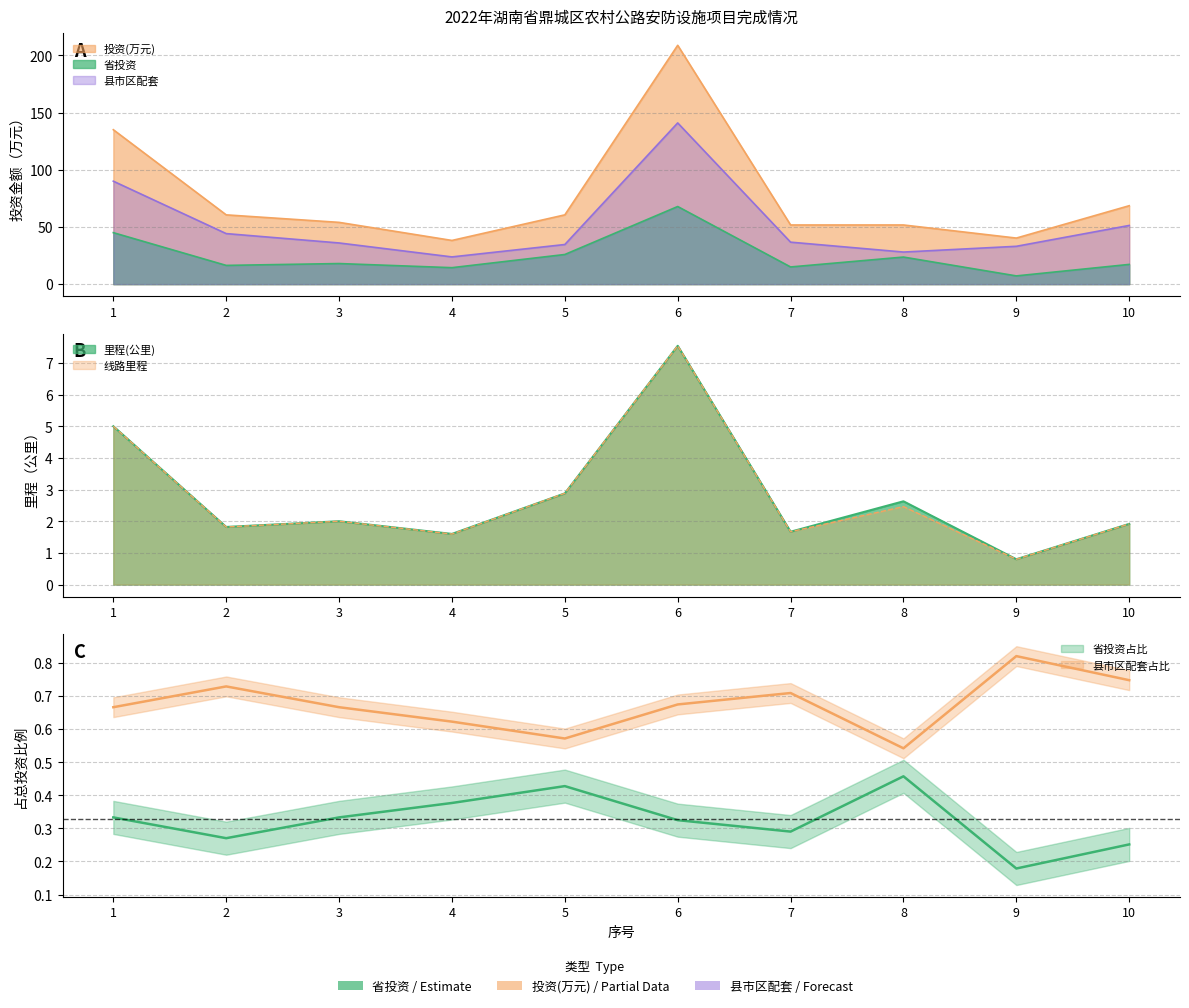

At how many categories does at least one series exceed 86?

2